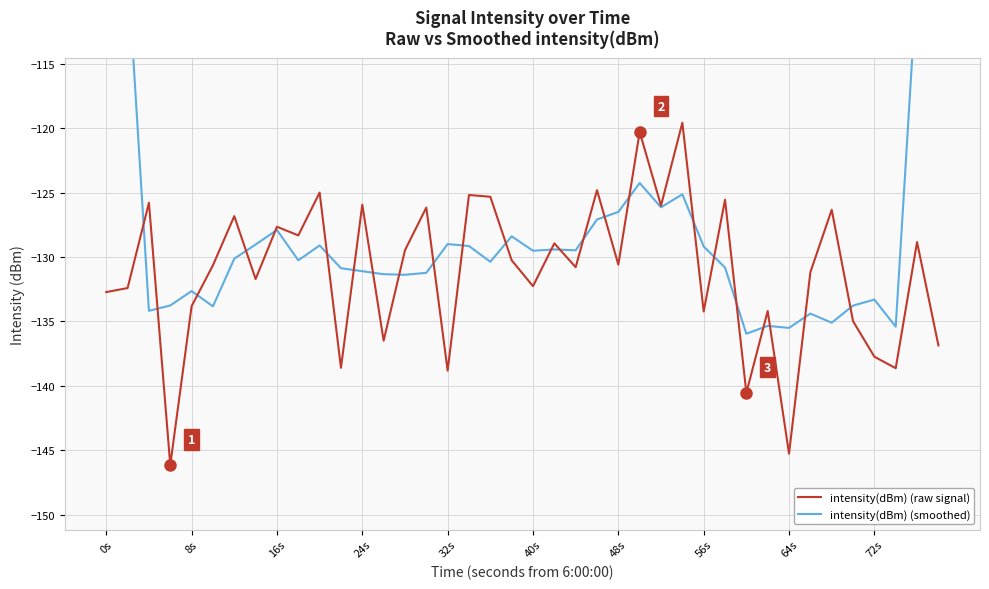

What is the minimum value for intensity(dBm) (raw signal)?

-146.1